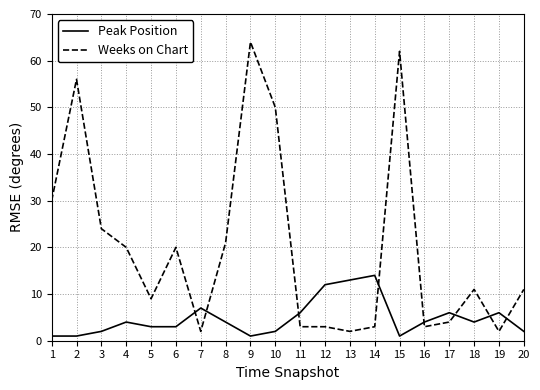

Which category has the highest value in the Peak Position series?

14